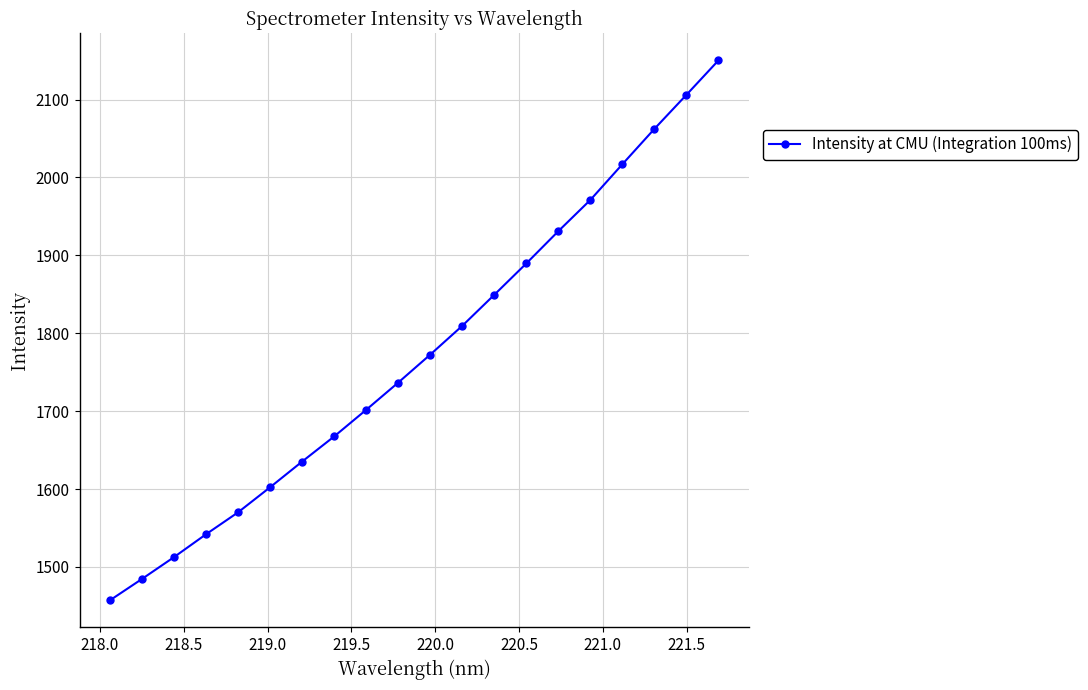

What is the minimum value shown in the chart?

1457.2